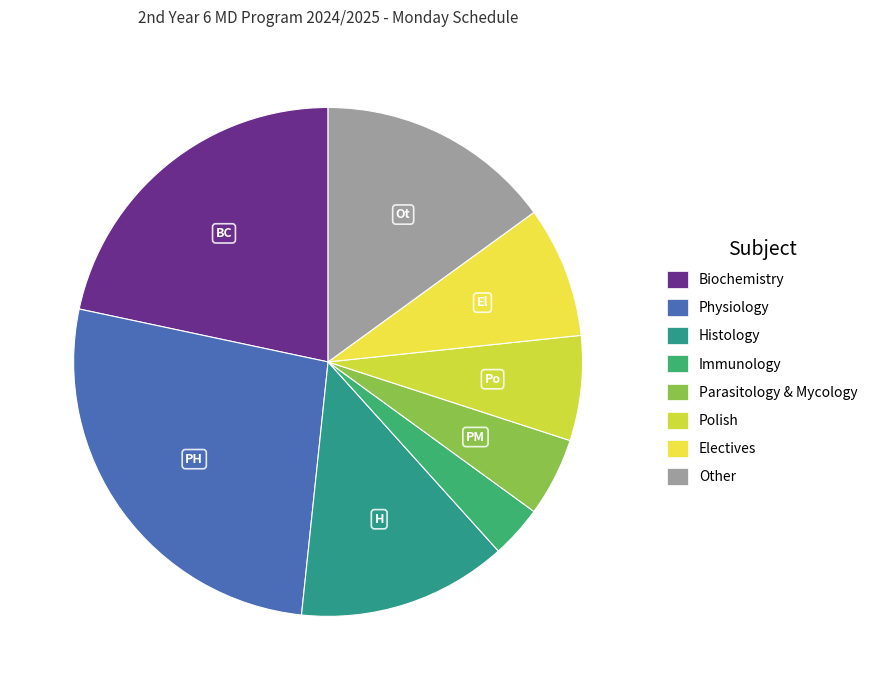

To the nearest percent, what is the difference between the Biochemistry and Electives slice percentages?

13%